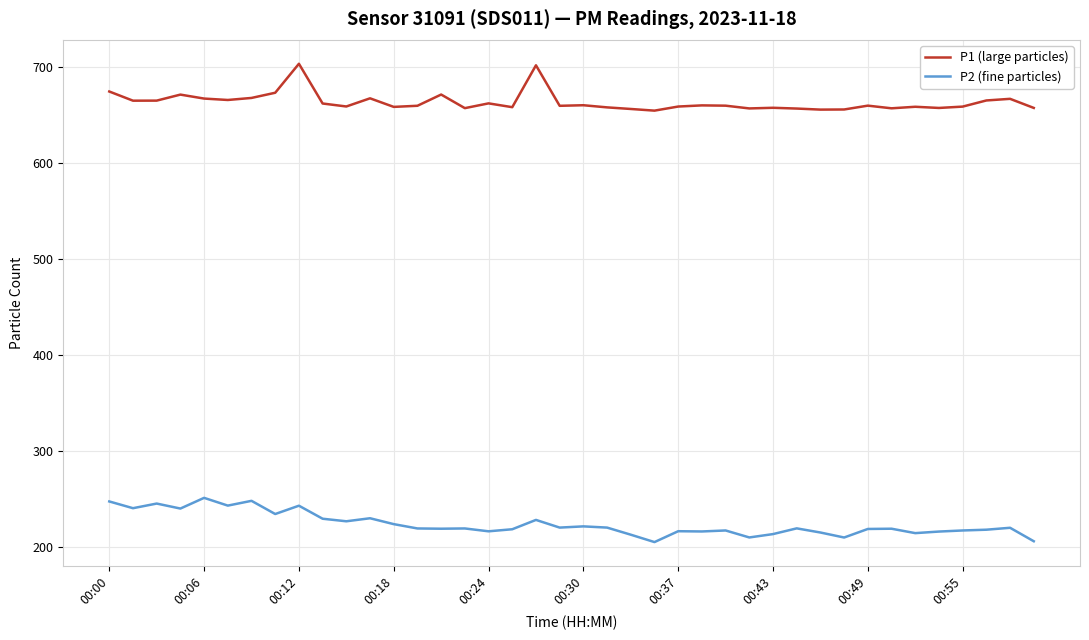

At how many categories does at least one series exceed 442?

40